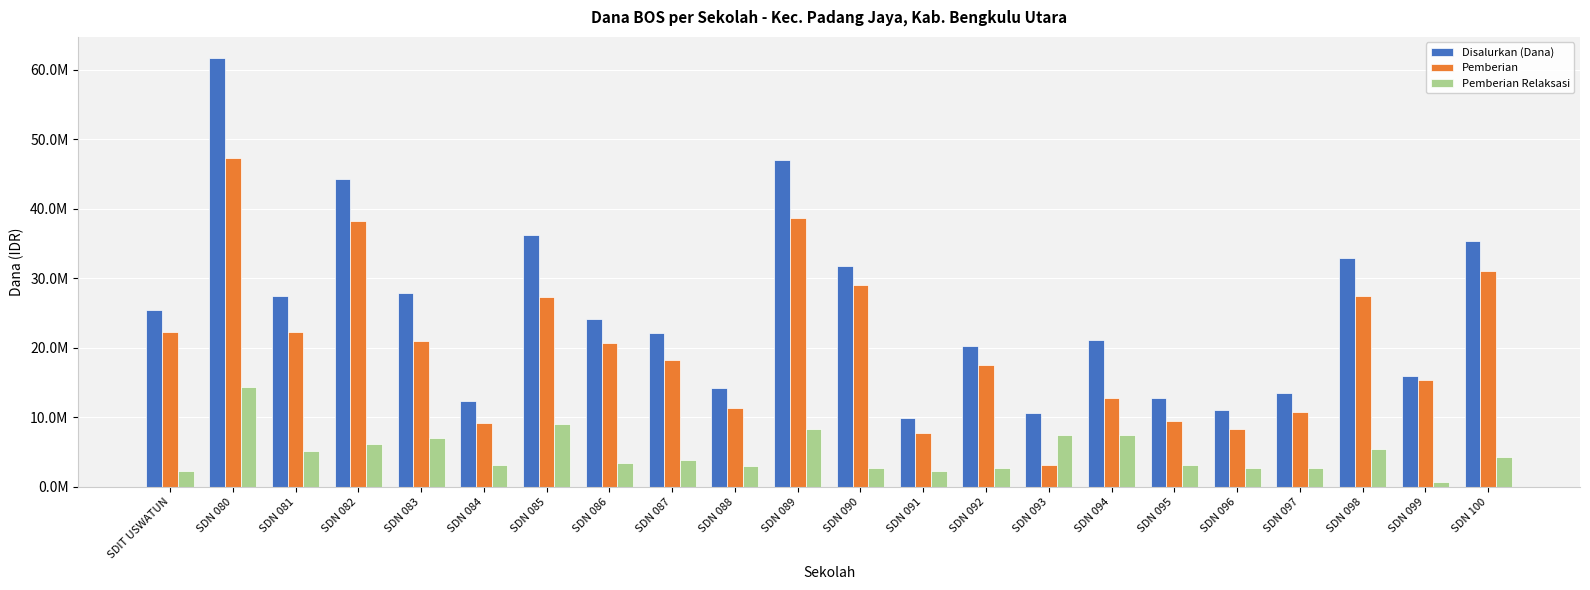

What is the value of the Disalurkan (Dana) bar at the 19th from the left?

13500000